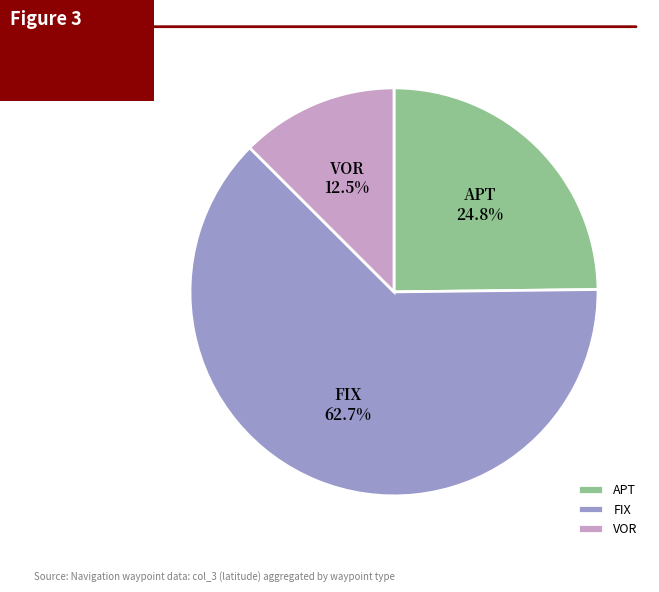

Rank the categories by value from highest to lowest.

FIX, APT, VOR